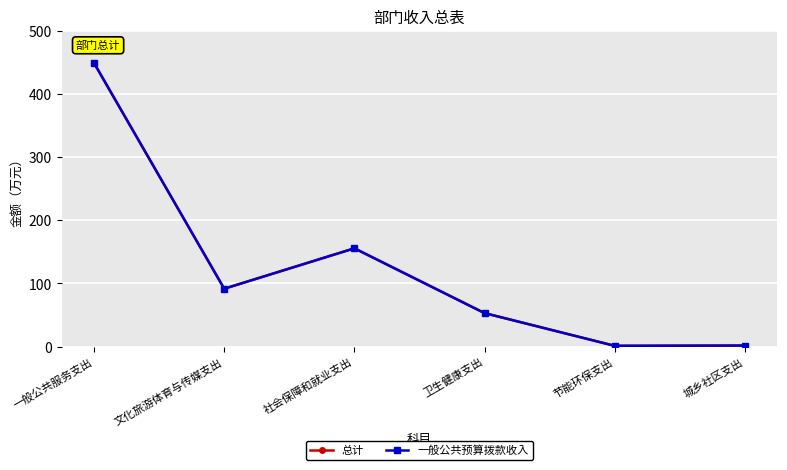

At which label does 一般公共预算拨款收入 reach its minimum?

节能环保支出